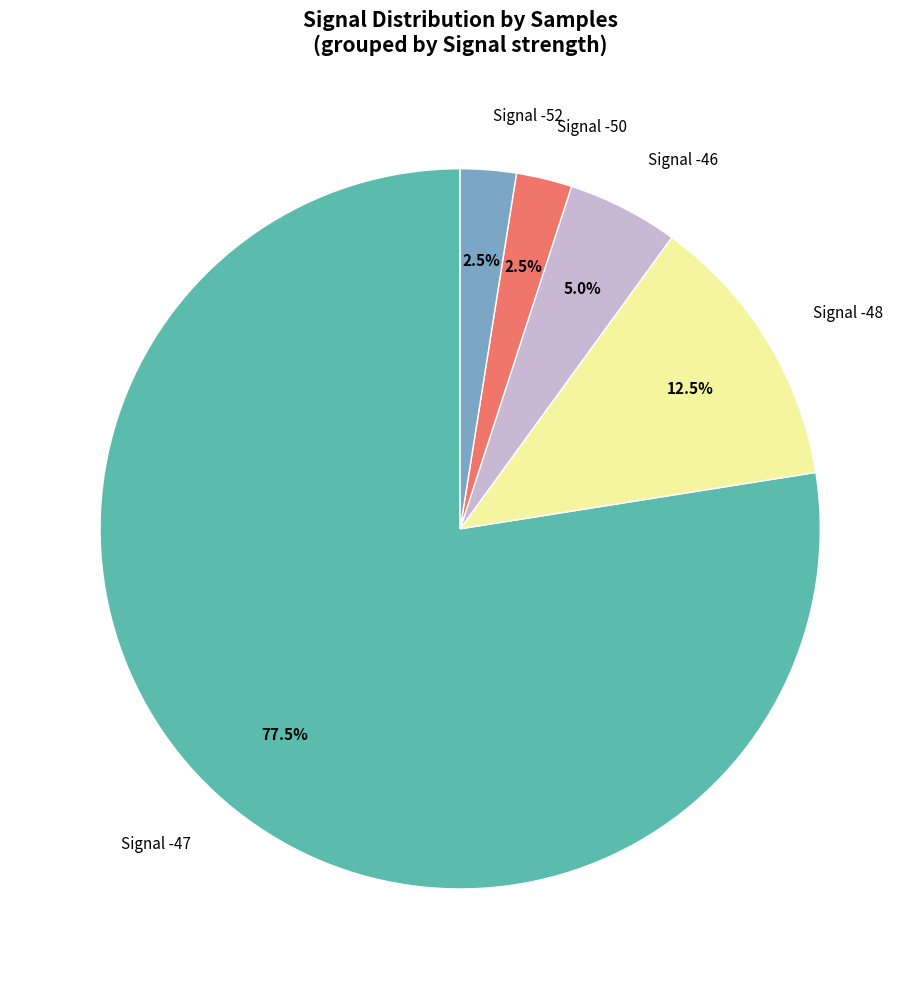

How many slices are in this pie chart?

5